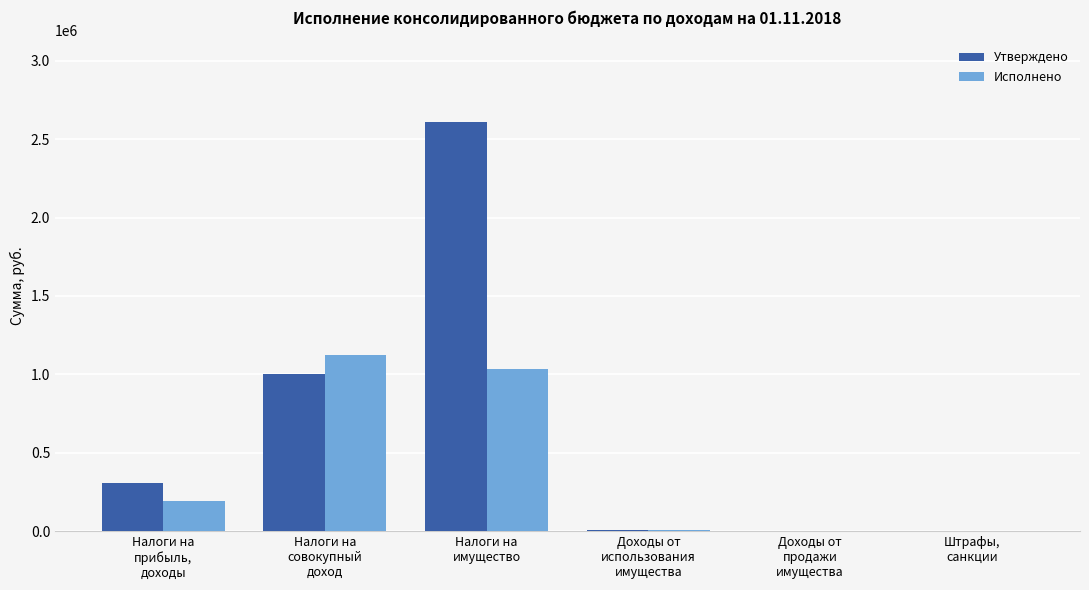

At which label does Исполнено first exceed 195050?

Налоги на
прибыль,
доходы